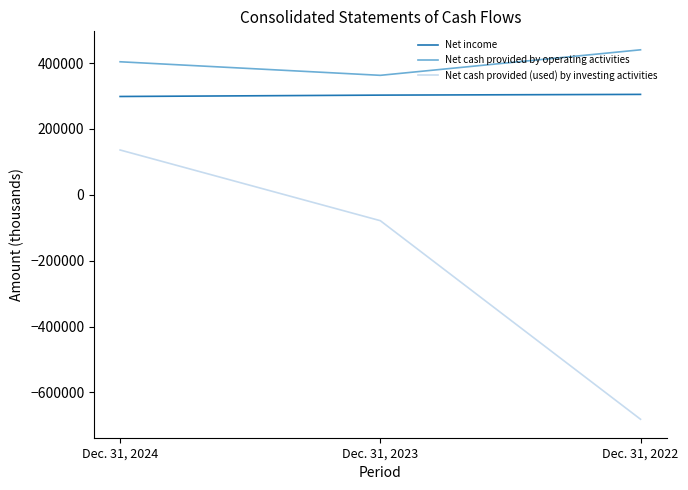

What is the difference between the highest and lowest values at Dec. 31, 2022?

1121945